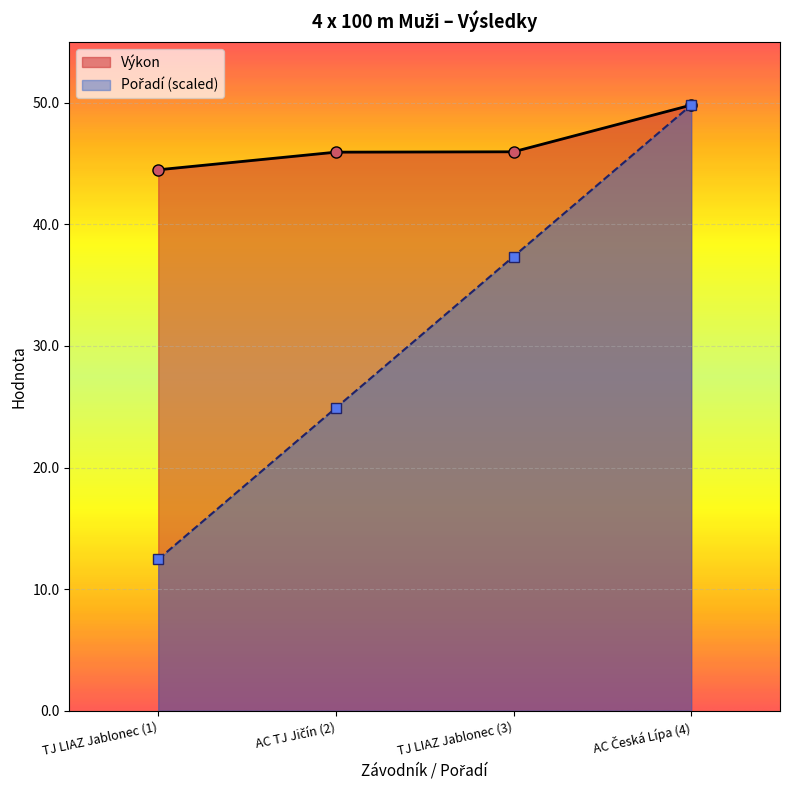

Reading left to right, what are all the values shown in this chart?

Pořadí: TJ LIAZ Jablonec (1)=12.4	AC TJ Jičín (2)=24.9	TJ LIAZ Jablonec (3)=37.3	AC Česká Lípa (4)=49.8
Výkon: TJ LIAZ Jablonec (1)=44.5	AC TJ Jičín (2)=45.9	TJ LIAZ Jablonec (3)=46.0	AC Česká Lípa (4)=49.8